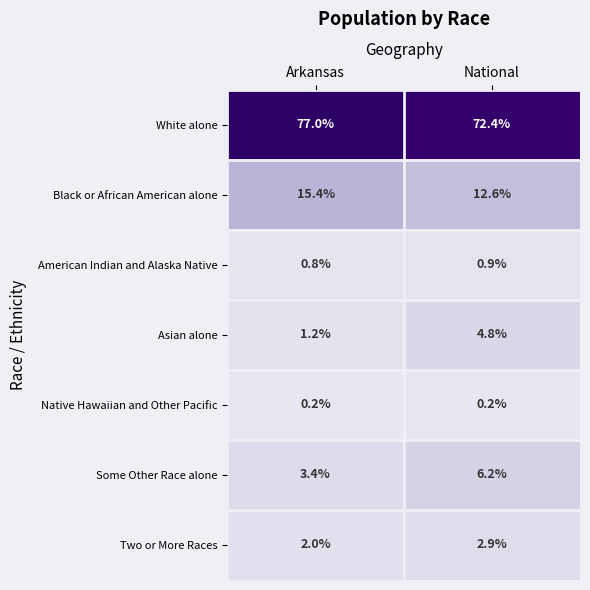

What is the difference between the Asian alone values at National and Arkansas?

3.6